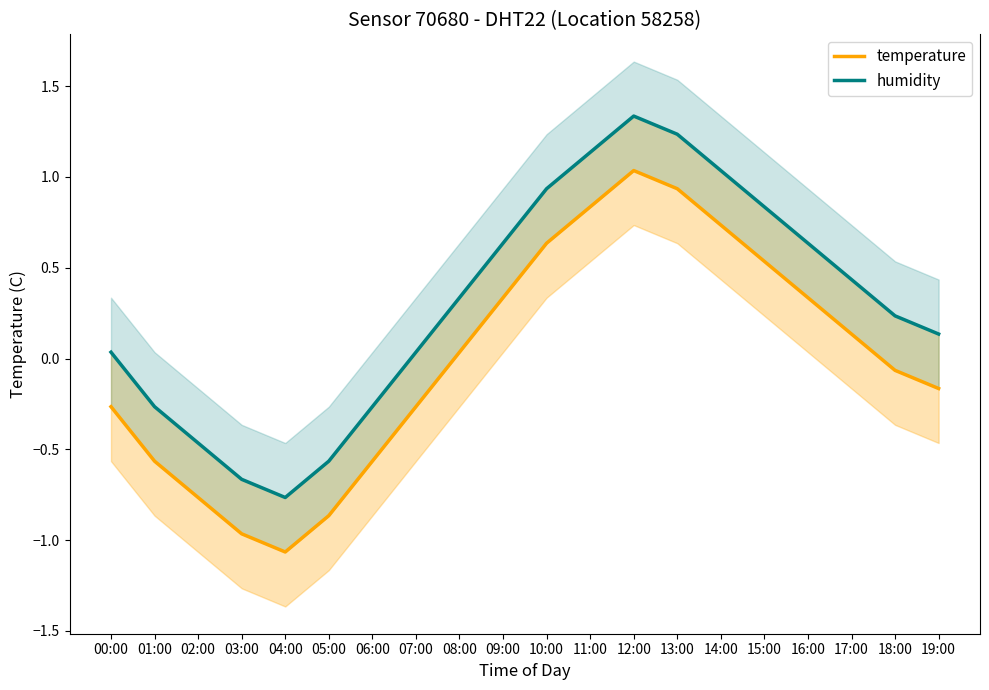

Reading left to right, what are all the values shown in this chart?

temperature: -0.3	-0.6	-0.8	-1.0	-1.1	-0.9	-0.6	-0.3	0.0	0.3	0.6	0.8	1.0	0.9	0.7	0.5	0.3	0.1	-0.1	-0.2
humidity: 0.0	-0.3	-0.5	-0.7	-0.8	-0.6	-0.3	0.0	0.3	0.6	0.9	1.1	1.3	1.2	1.0	0.8	0.6	0.4	0.2	0.1